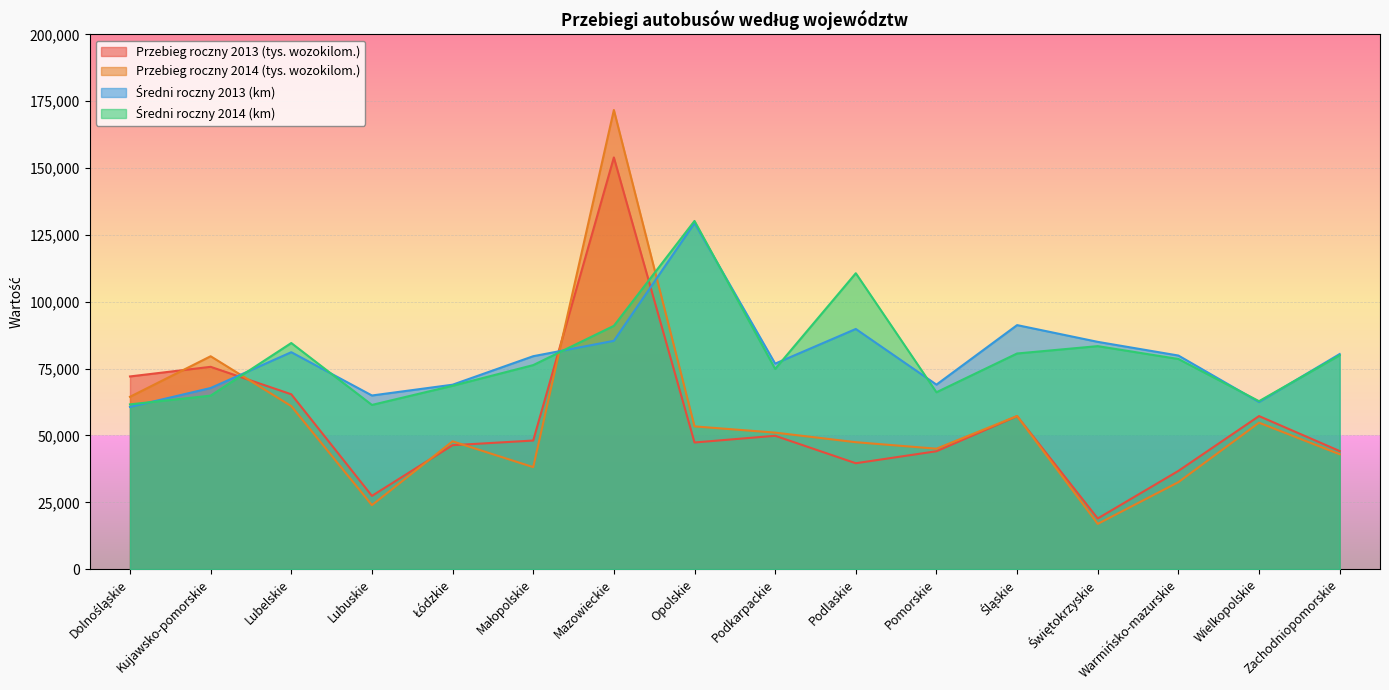

Does the chart display data point markers on the line(s)?

No